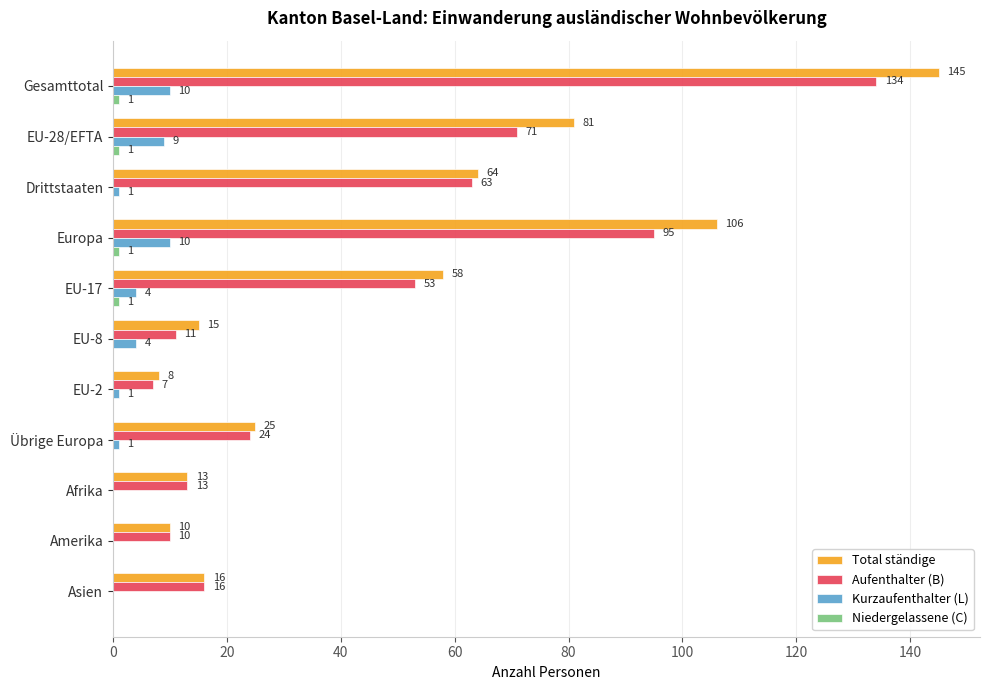

What is the sum of the Aufenthalter (B) values at Afrika and Übrige Europa?

37